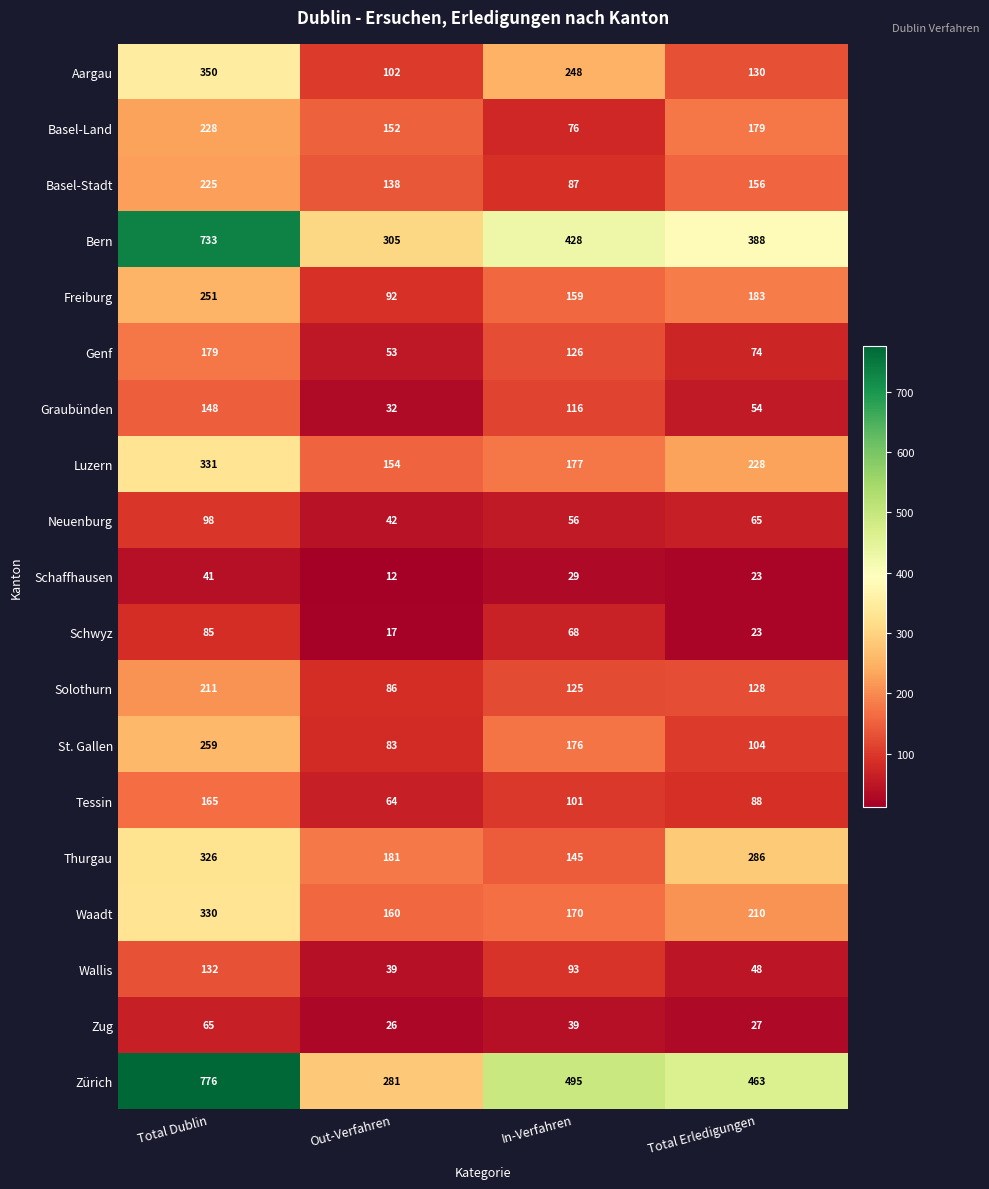

Which category has the lowest value across all series?

Out-Verfahren